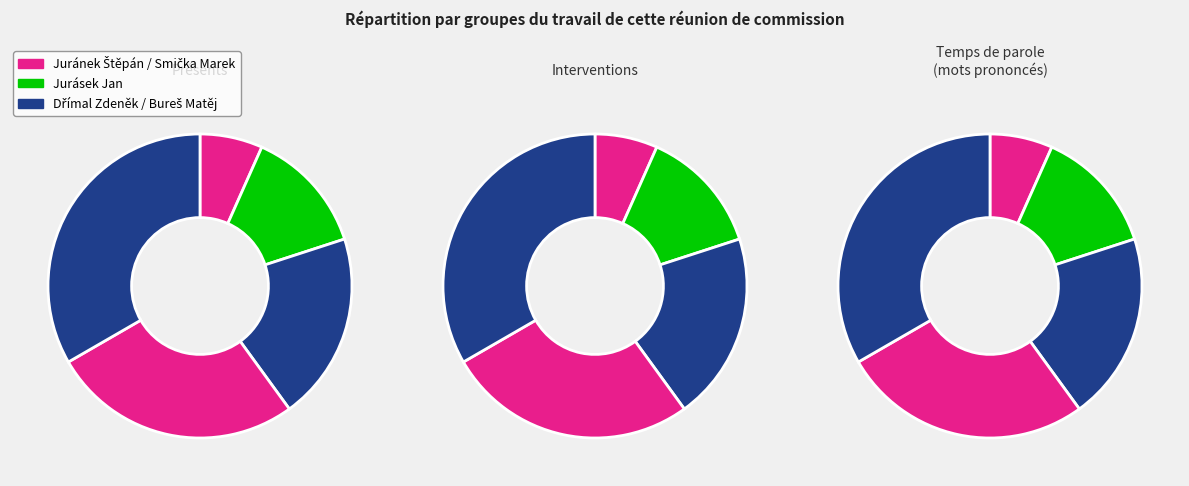

Between Dřímal Zdeněk and Juránek Štěpán, which is larger?

Dřímal Zdeněk